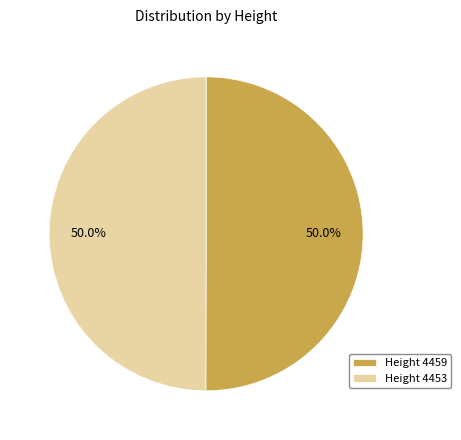

What is the ratio of the value at Height 4459 to the value at Height 4453?

1.0